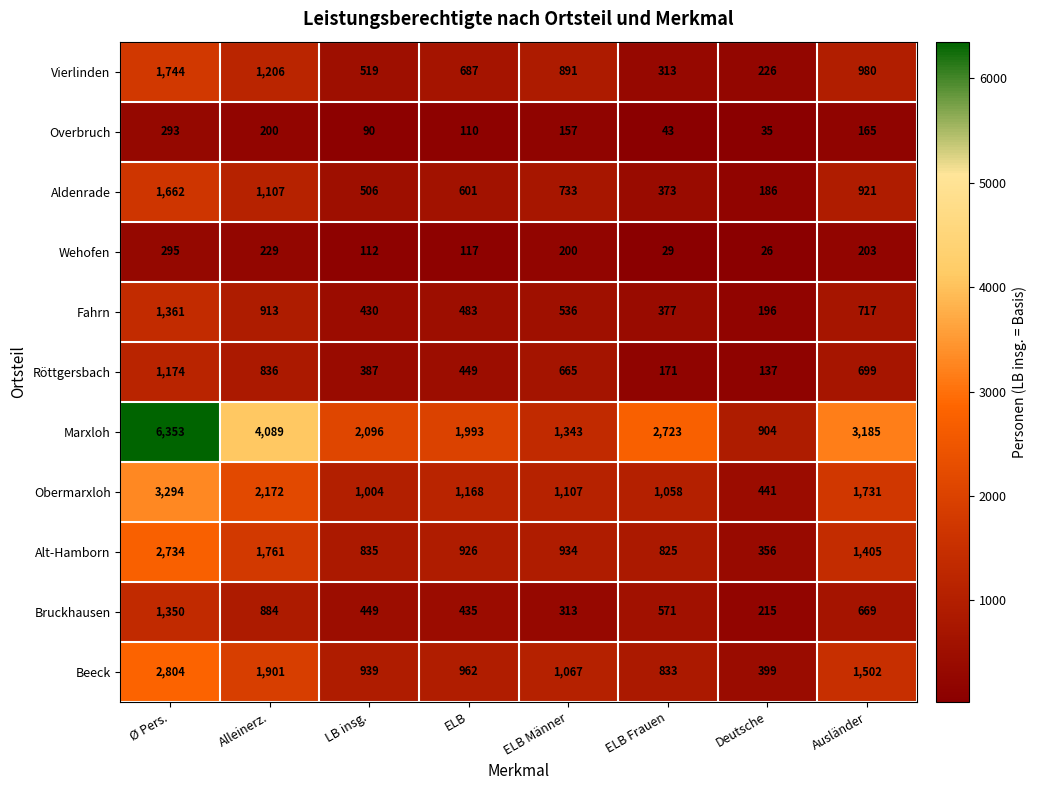

List the labels in order of Wehofen value, smallest first.

Deutsche, ELB Frauen, LB insg., ELB, ELB Männer, Ausländer, Alleinerz., Ø Pers.